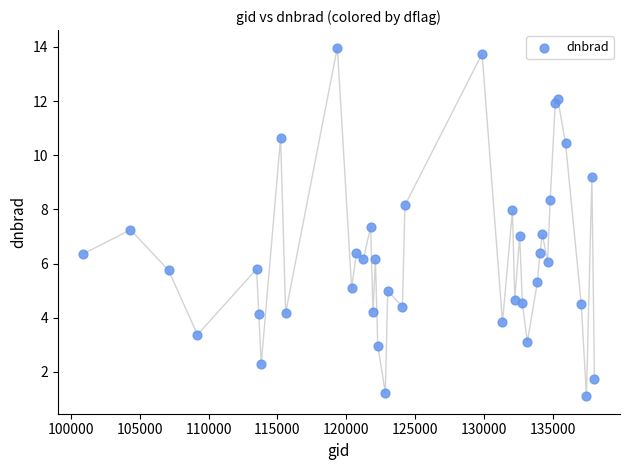

What is the range of Y values (max minus min)?

12.9